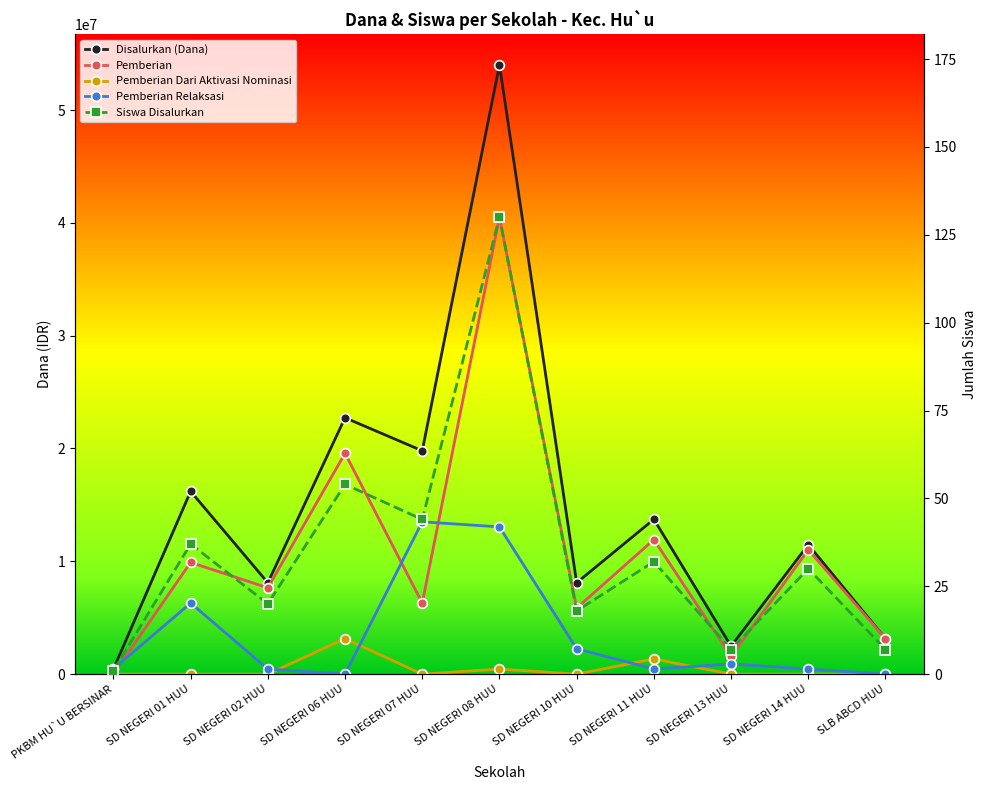

True or false: Pemberian Relaksasi and Disalurkan (Dana) intersect in this chart.

False